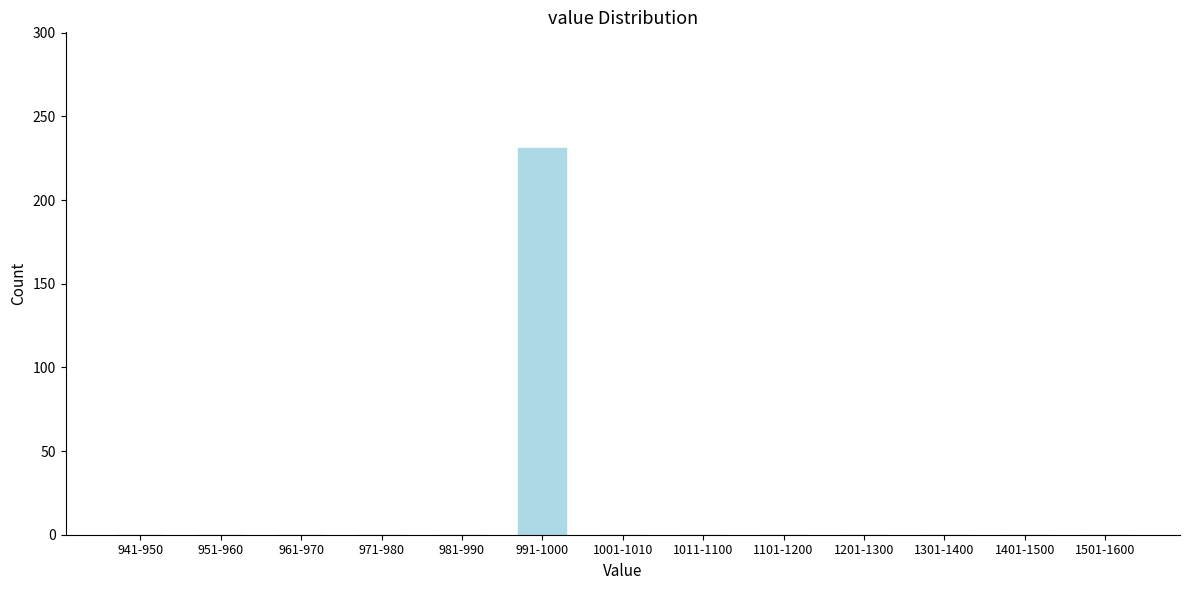

Reading left to right, what are all the values shown in this chart?

941-950=0	951-960=0	961-970=0	971-980=0	981-990=0	991-1000=231	1001-1010=0	1011-1100=0	1101-1200=0	1201-1300=0	1301-1400=0	1401-1500=0	1501-1600=0